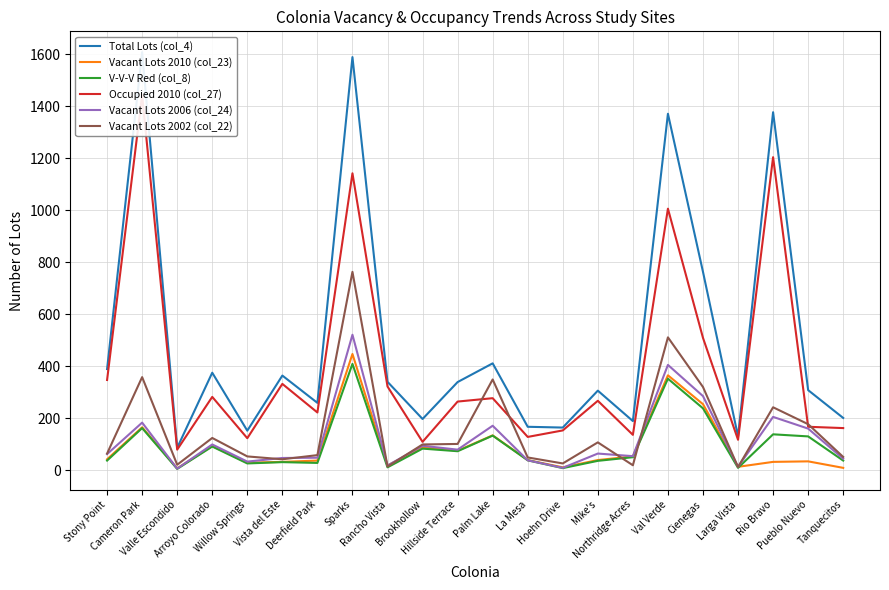

Rank the series by their maximum value, from lowest to highest.

V-V-V Red (col_8), Vacant Lots 2010 (col_23), Vacant Lots 2006 (col_24), Vacant Lots 2002 (col_22), Occupied 2010 (col_27), Total Lots (col_4)